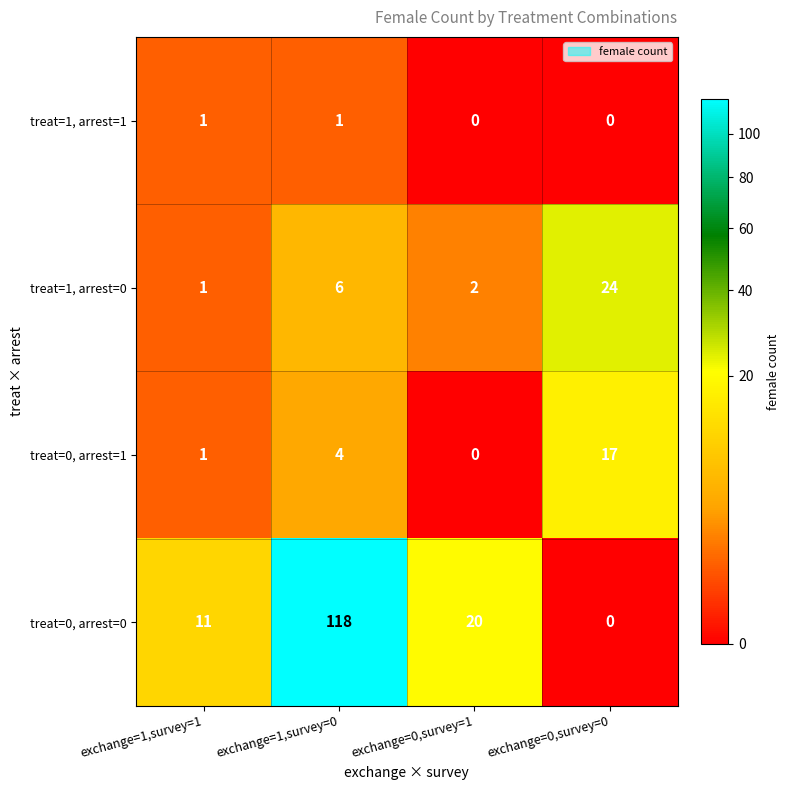

True or false: treat=0, arrest=0 has a value of 9 at exchange=0,survey=1.

False